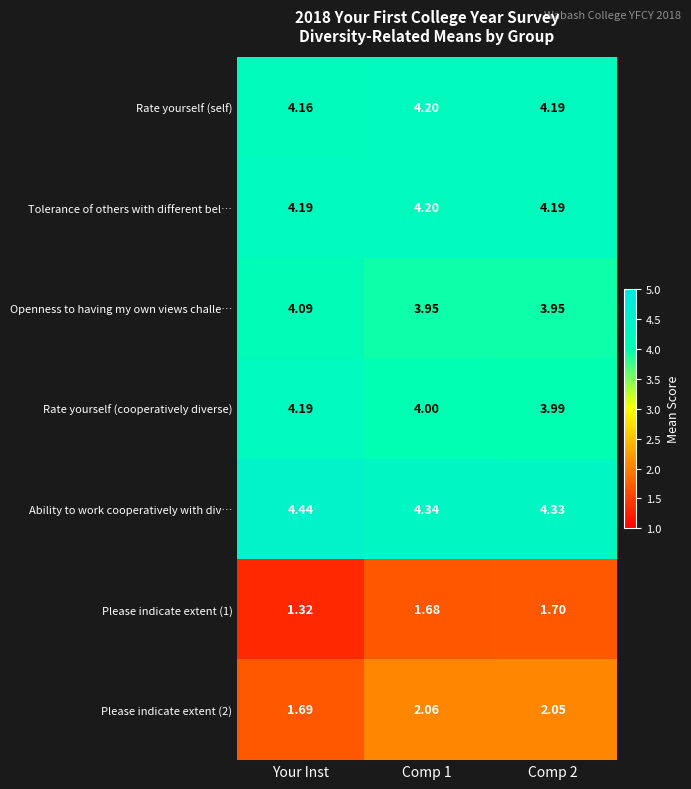

Which series has the largest total across all categories?

Ability to work cooperatively with div…